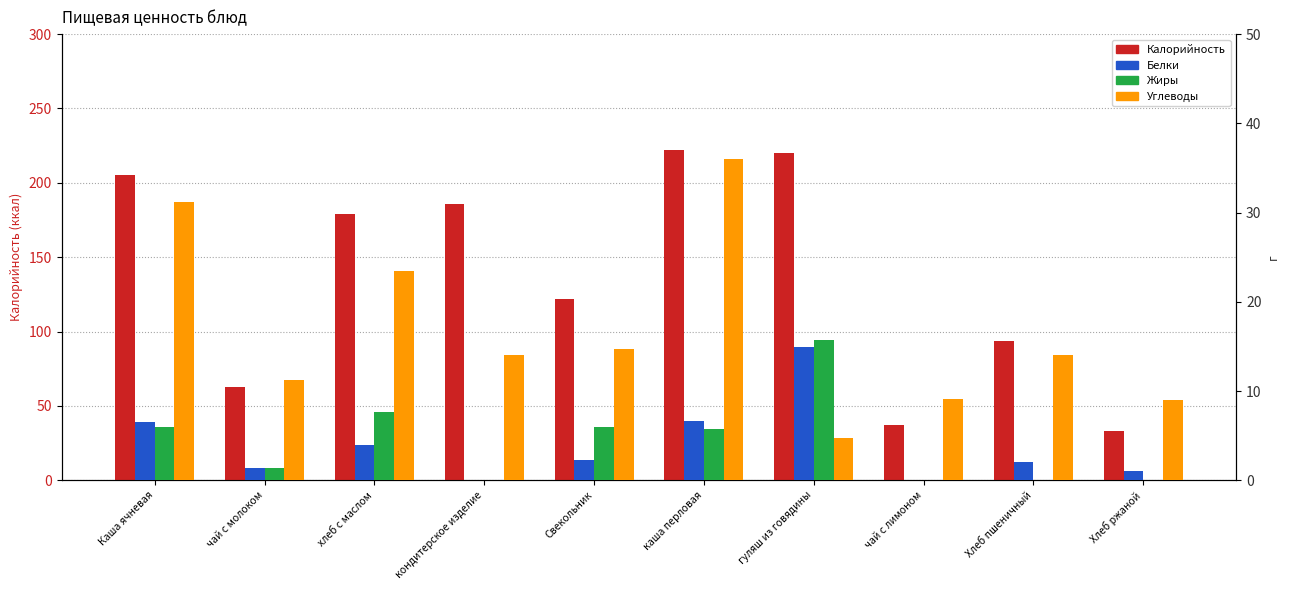

Which series has the widest spread of values?

Калорийность